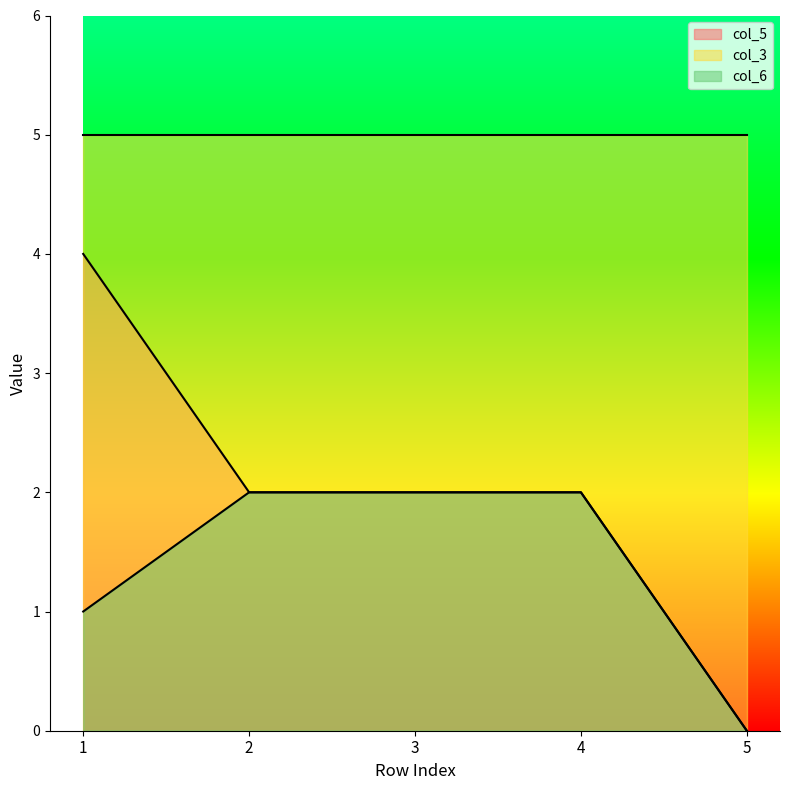

Is it true that col_5 equals 2 at 4?

True